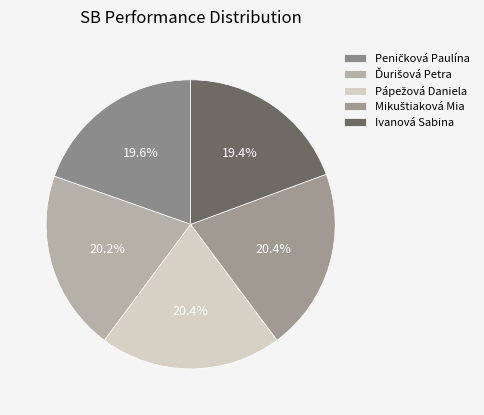

Which has a higher value, Ivanová Sabina or Ďurišová Petra?

Ďurišová Petra